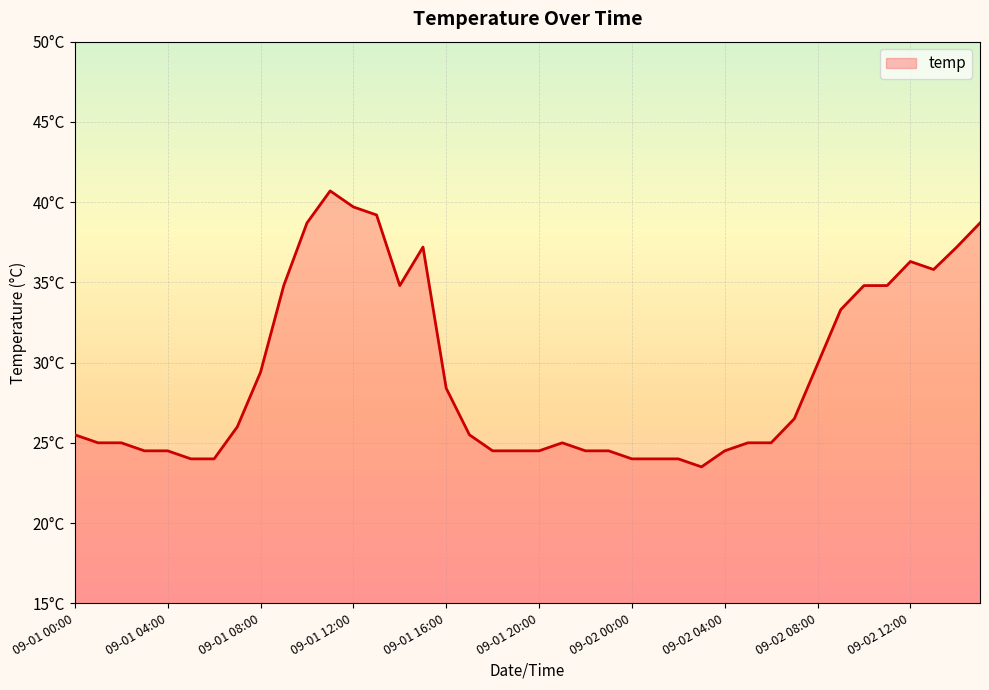

Does the chart have visible grid lines?

Yes